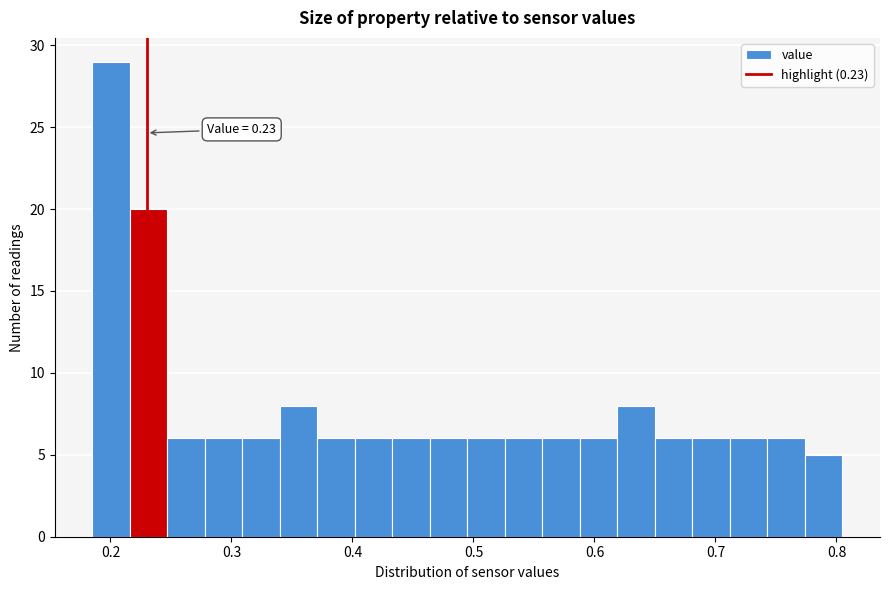

Around what value on the x-axis is the tallest bar? Give the approximate position of its centre, as read against the axis.

0.20